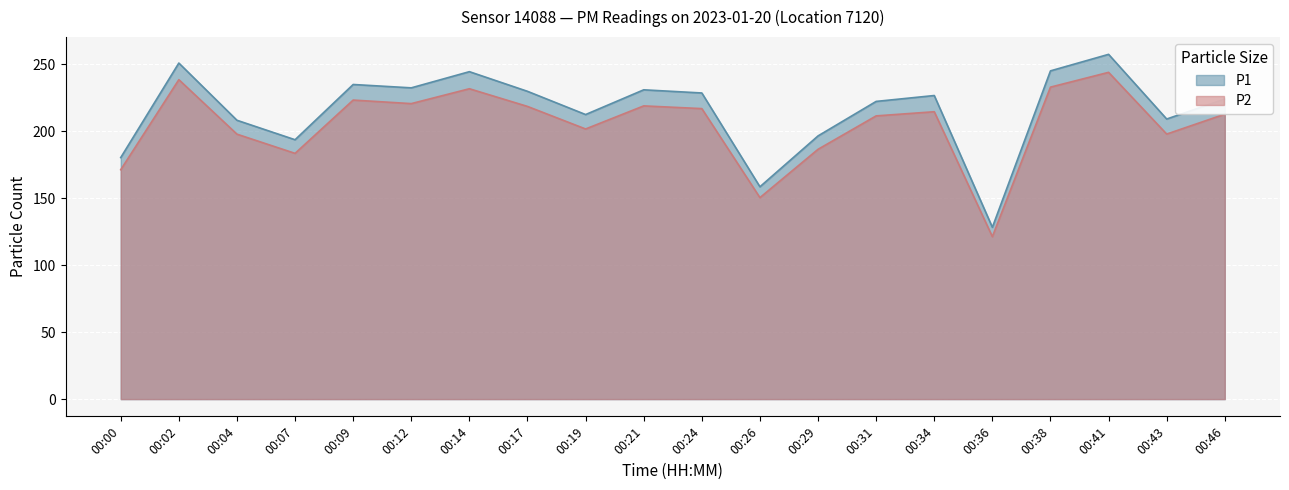

Rank the series by their average value, from highest to lowest.

P1, P2